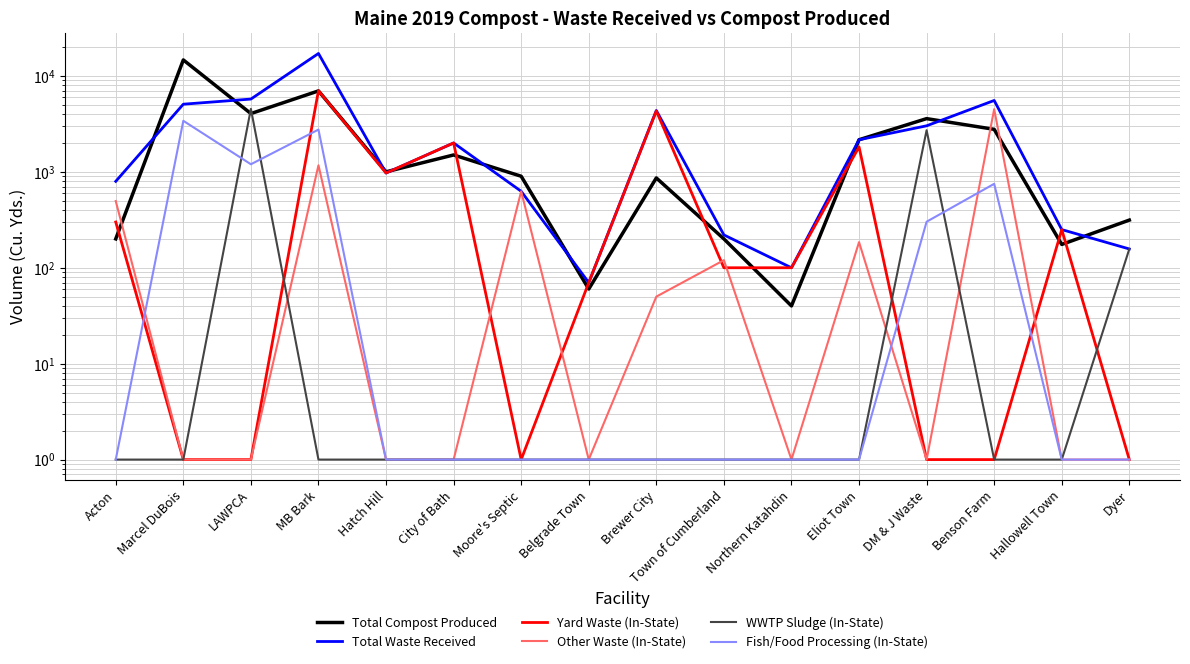

At LAWPCA, list the series in order from smallest to largest.

Yard Waste (In-State), Other Waste (In-State), Fish/Food Processing (In-State), Total Compost Produced, WWTP Sludge (In-State), Total Waste Received